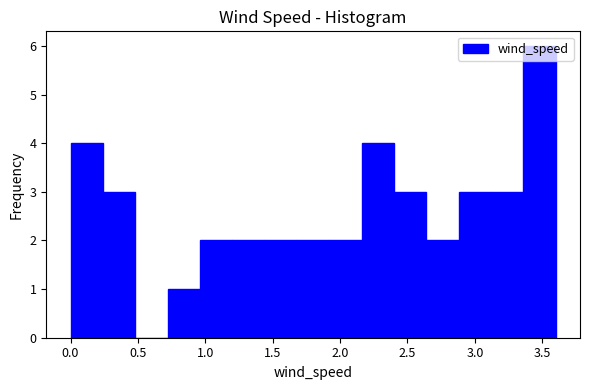

Reading left to right, transcribe this chart: for each bar, give the range it covers on the x-axis and its height. Neither the bar edges nor the heights are printed on the chart, so give them approximately, as read against the axes.

0.00 to 0.24: 4
0.24 to 0.48: 3
0.48 to 0.72: 0
0.72 to 0.96: 1
0.96 to 1.20: 2
1.20 to 1.44: 2
1.44 to 1.68: 2
1.68 to 1.92: 2
1.92 to 2.16: 2
2.16 to 2.40: 4
2.40 to 2.64: 3
2.64 to 2.88: 2
2.88 to 3.12: 3
3.12 to 3.36: 3
3.36 to 3.60: 6